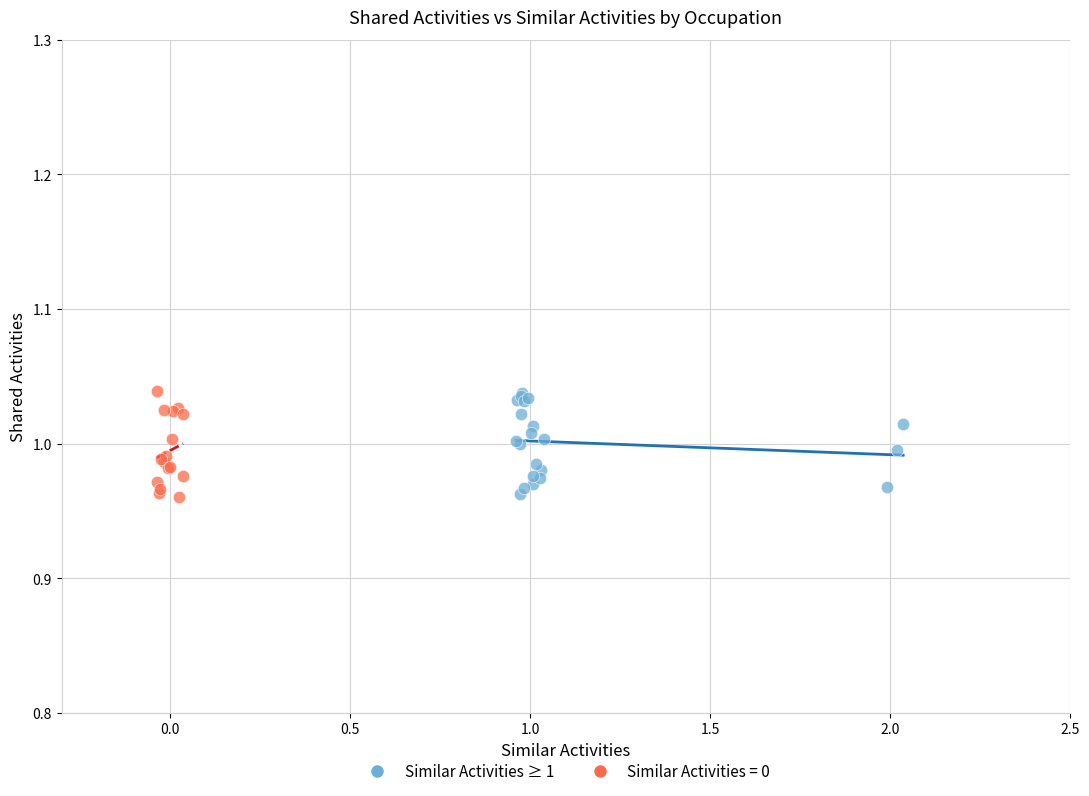

What are all the series names shown in the legend?

Similar Activities ≥ 1, Similar Activities = 0